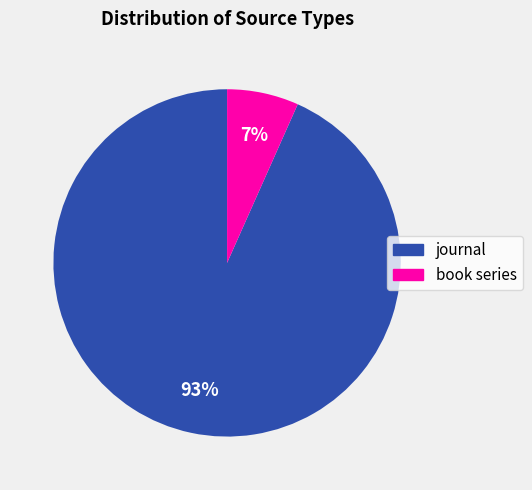

How many segments does this pie chart have?

2